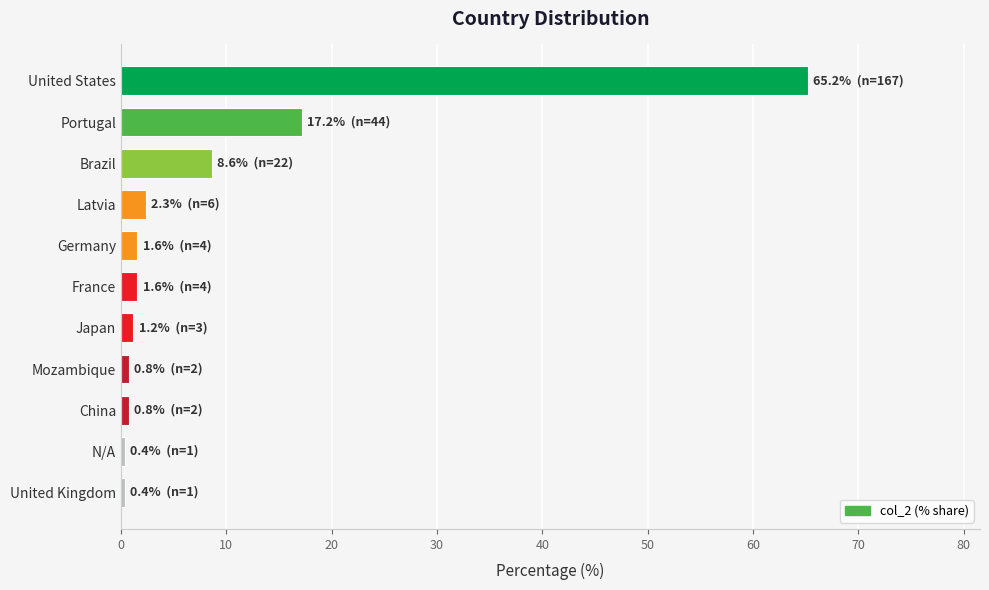

At which label is the value closest to 32?

Portugal